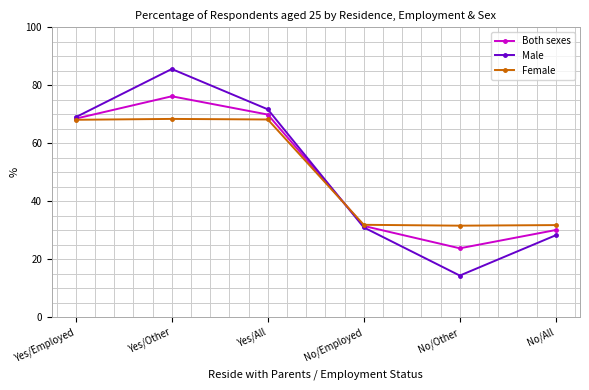

What is the highest value of the Male series?

85.6